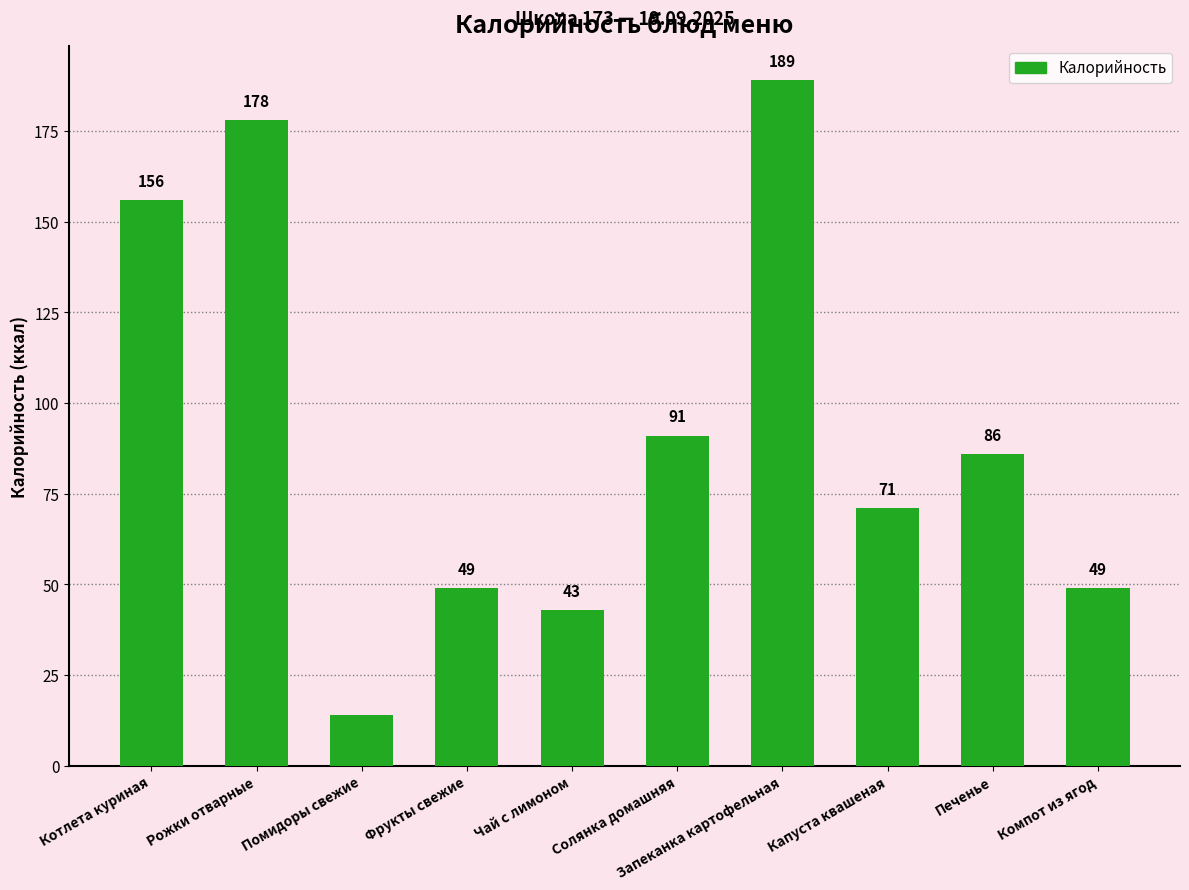

The chart shows a value of 178 at Рожки отварные. True or false?

True